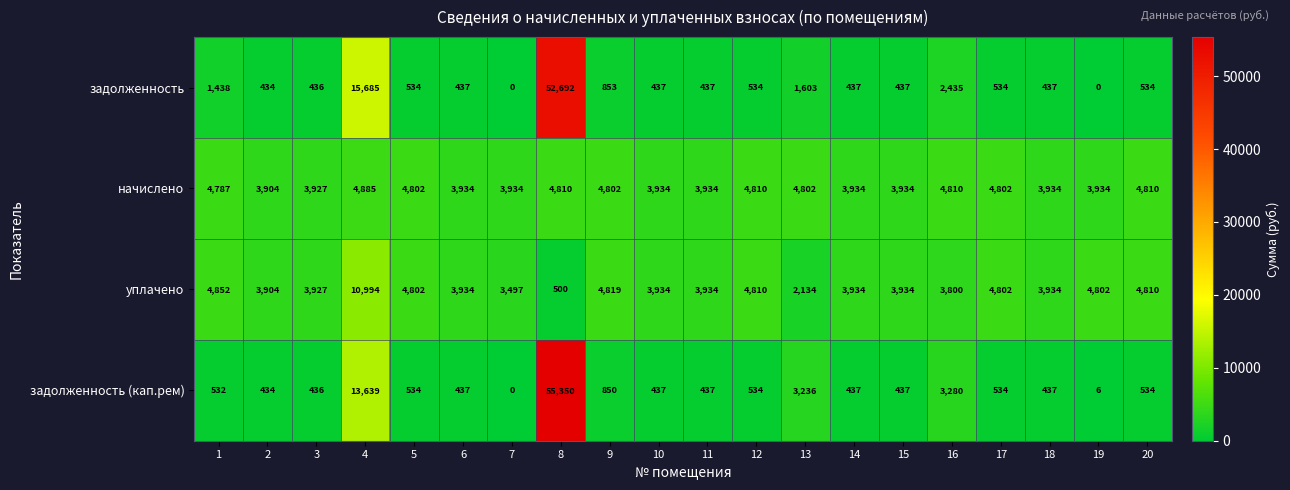

Which series has the largest total across all categories?

начислено